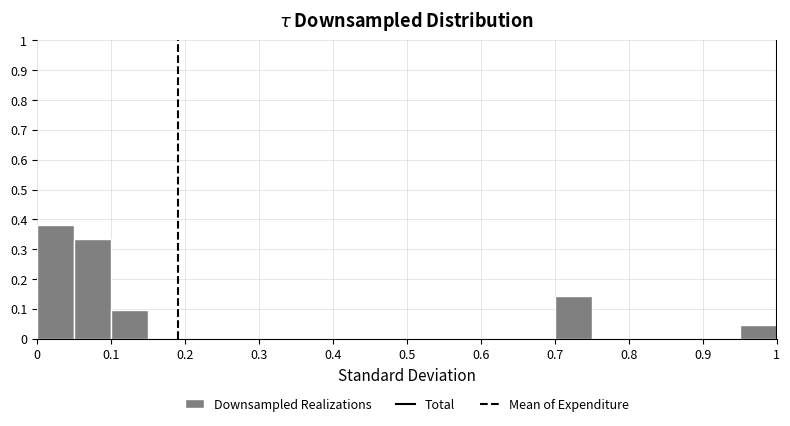

How tall is the bar that spans 0.10 to 0.15 on the x-axis? The values are not printed on the chart, so give them approximately, as read against the axis.

0.10